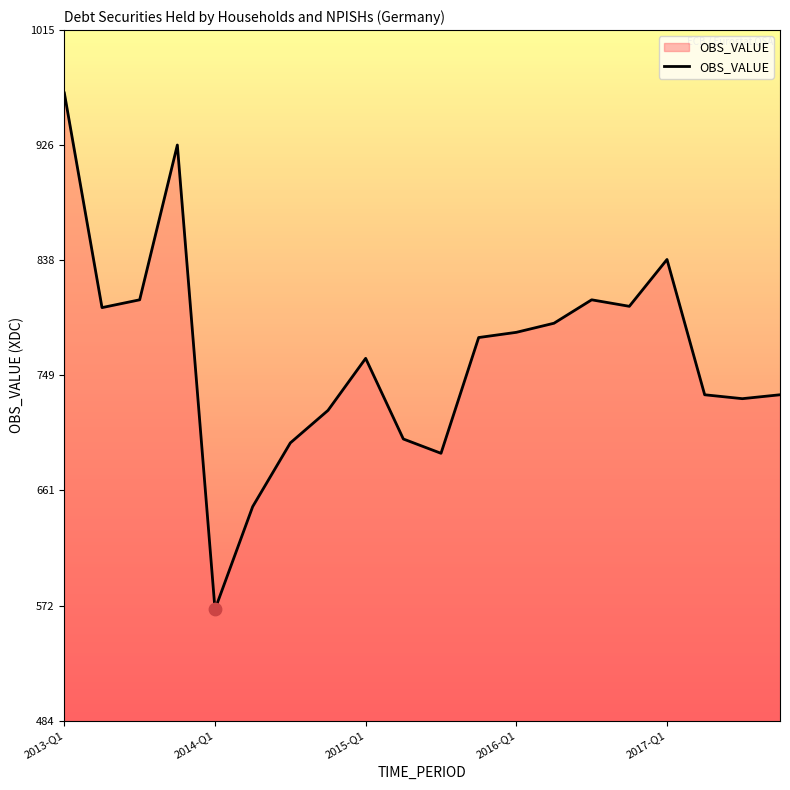

What is the smallest value displayed?

570